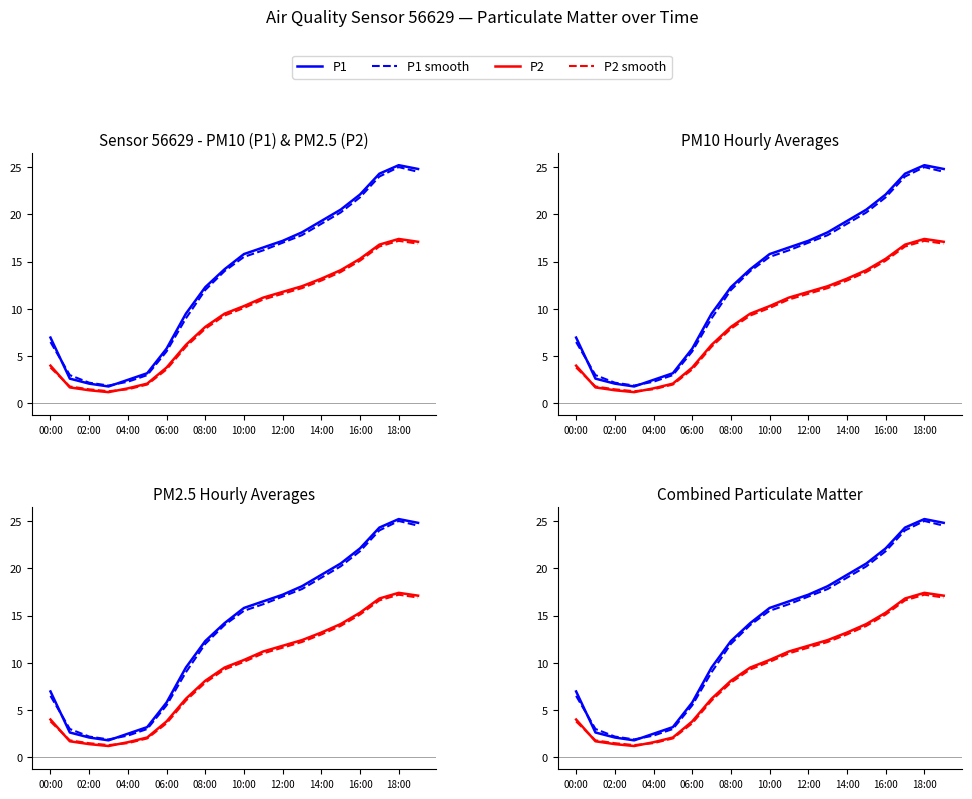

What is the difference between the second highest and second lowest values in the P1 series?

22.7